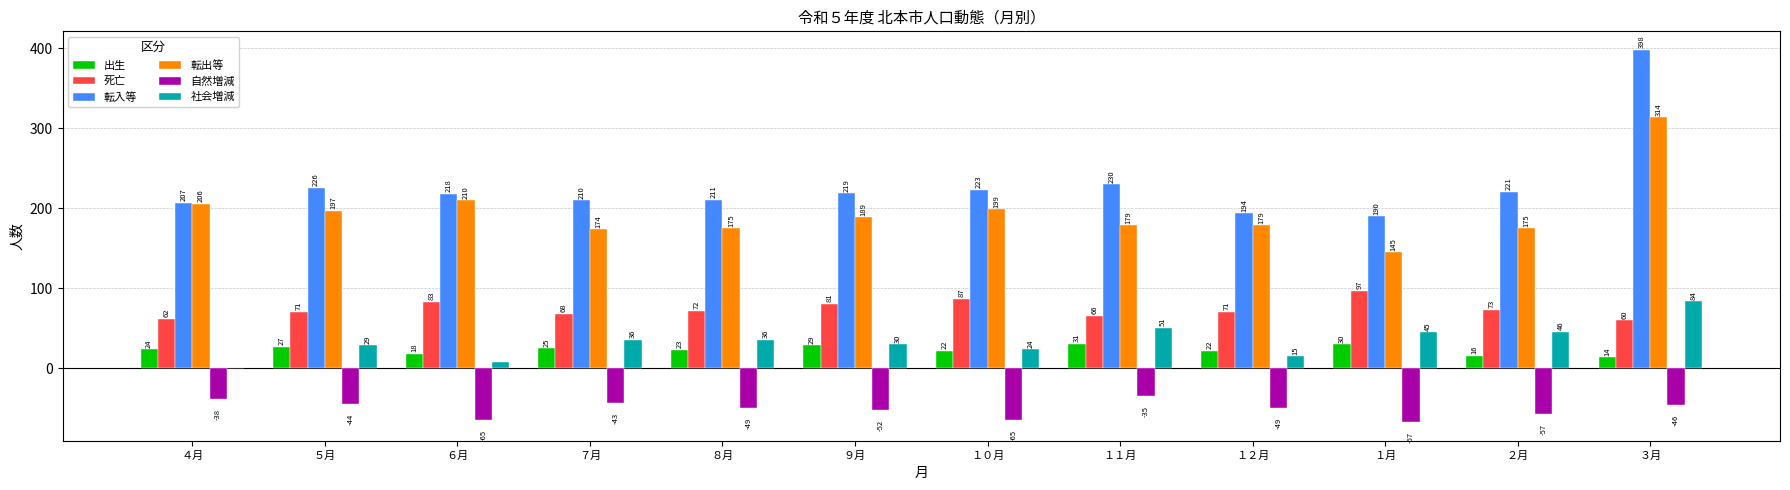

What is the maximum value shown in the chart?

398